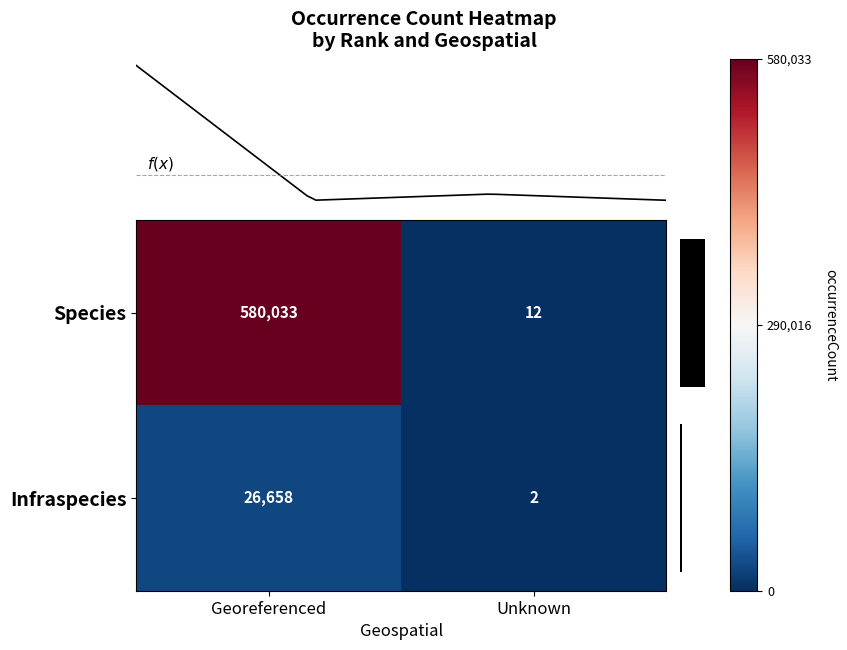

The Species series shows 868148.6 at Georeferenced. True or false?

False